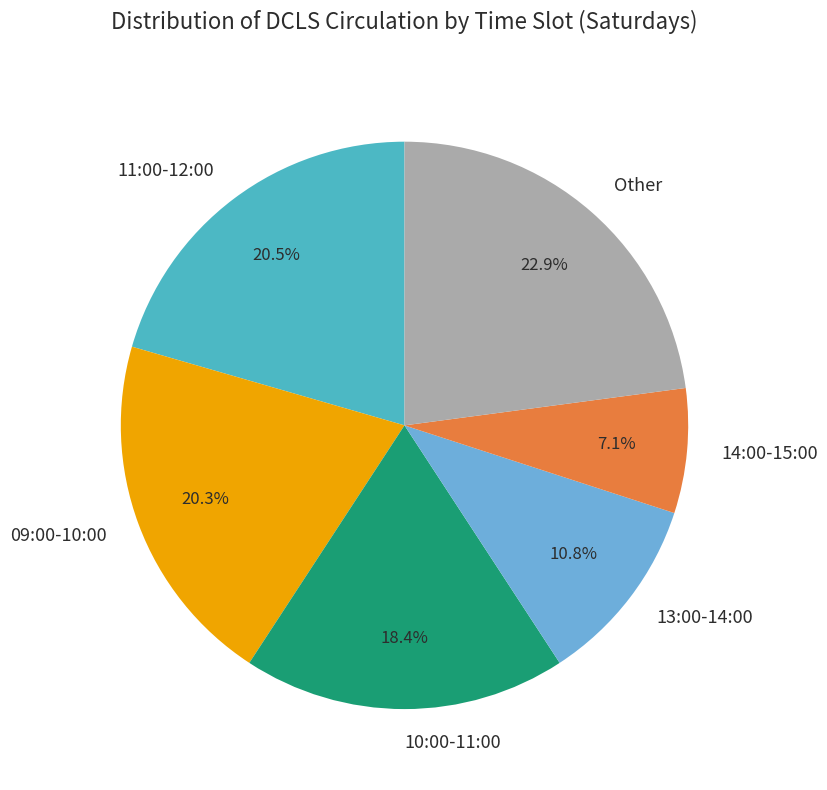

Combined, what portion of the pie is 09:00-10:00 and 14:00-15:00?

27.4%